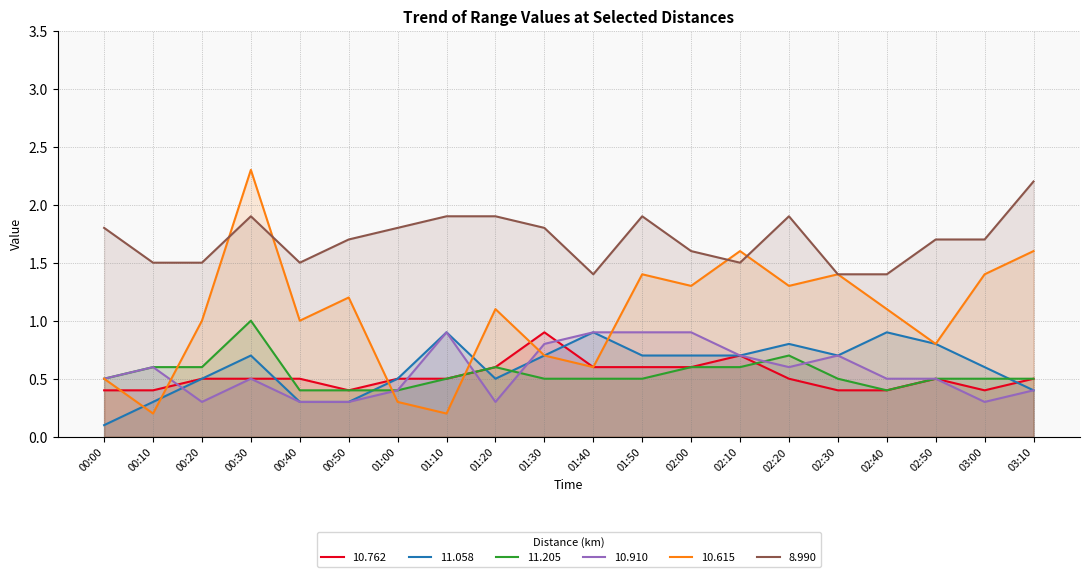

Count the number of data series in this chart.

6